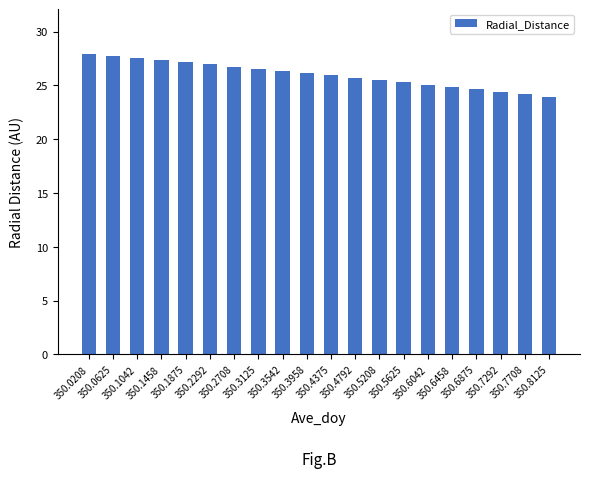

What is the value of the 10th bar from the left?

26.1